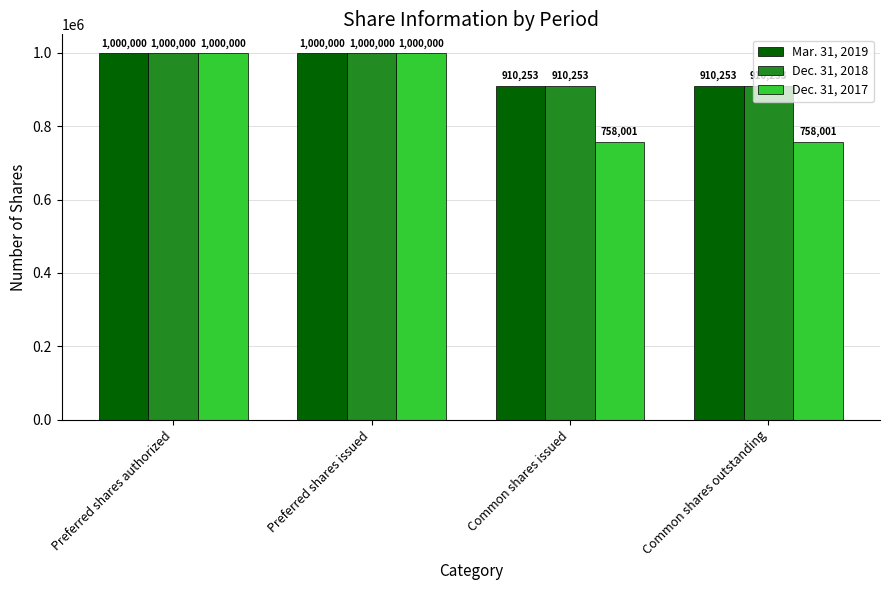

What is the label of the 2nd bar from the right?

Common shares issued